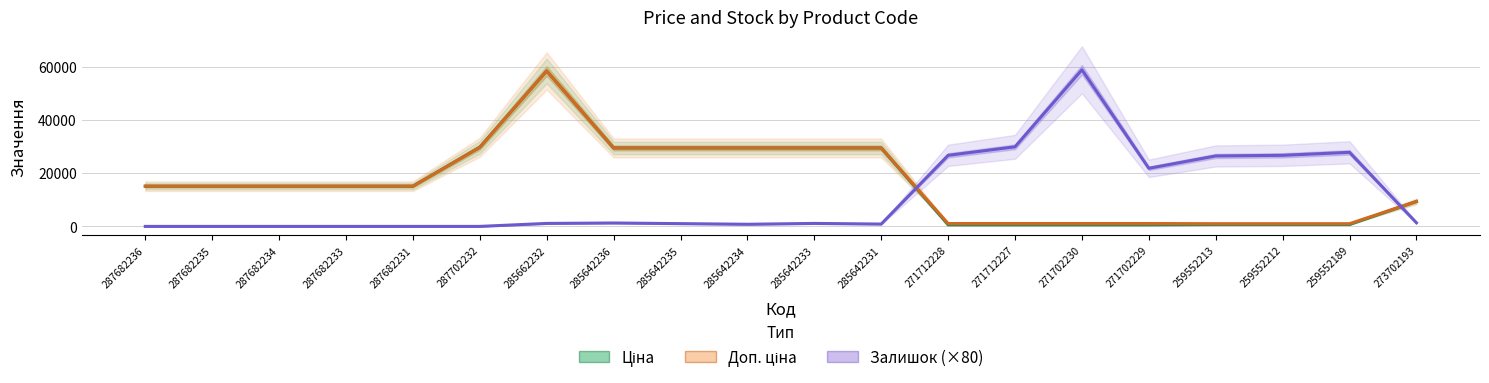

What are all the series names shown in the legend?

Ціна, Доп. ціна, Залишок (×80)